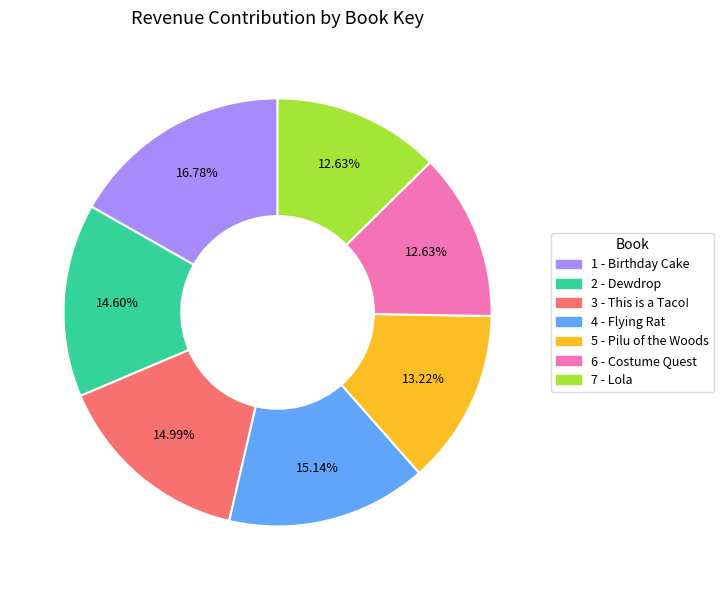

The 5 - Pilu of the Woods slice represents 5% of the pie. True or false?

False